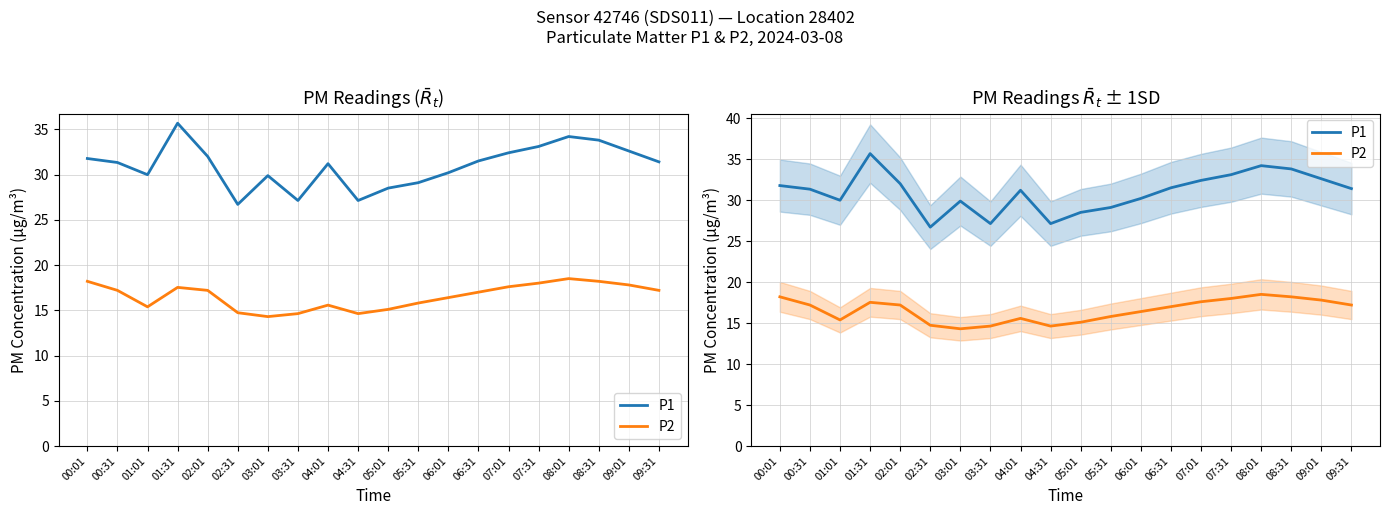

In P2, how many points are higher than both neighbors (excluding endpoints)?

3